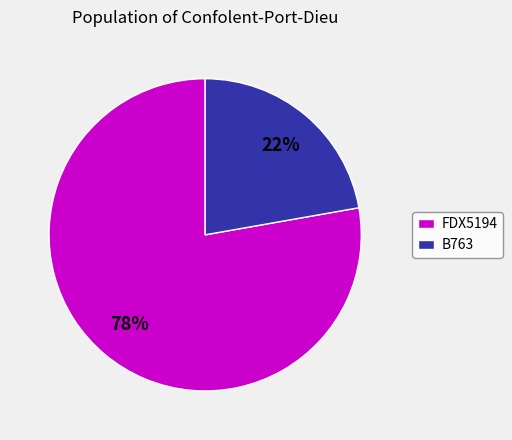

Is it true that B763 is 22% of the pie?

True